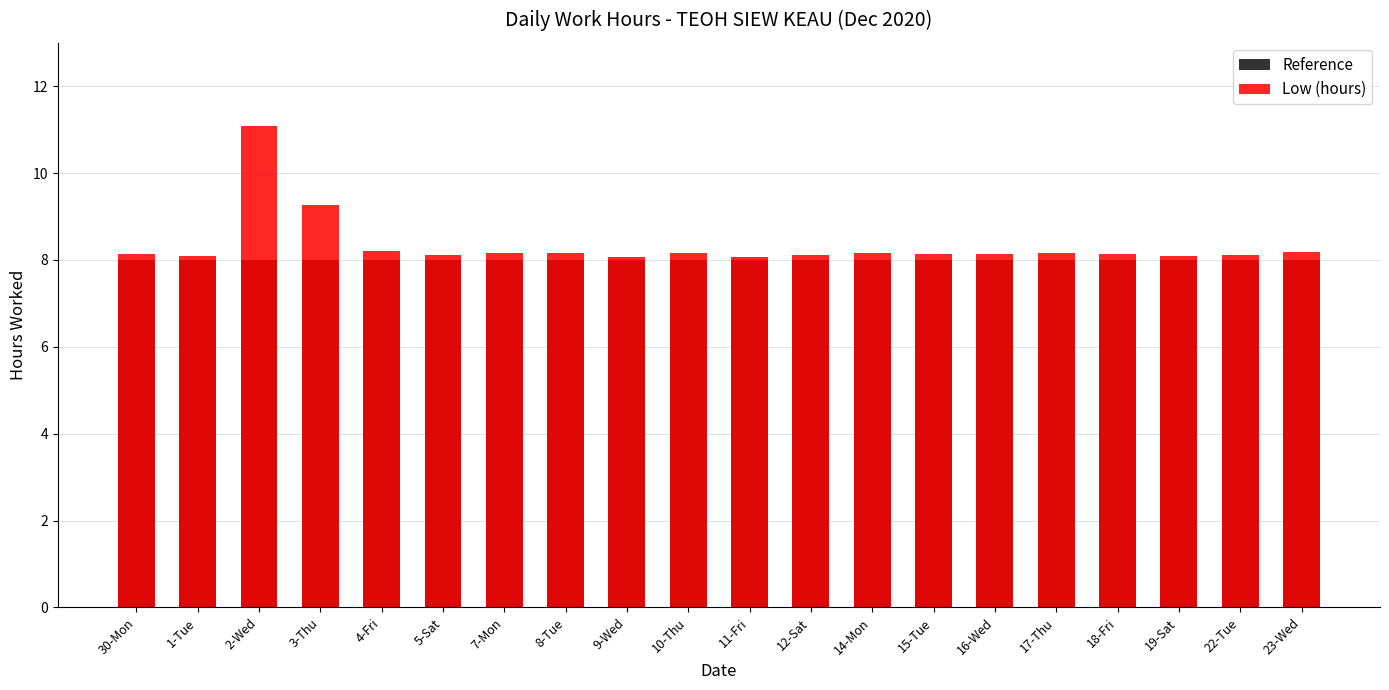

What is the value of the Low (hours) bar at the 8th from the left?

8.2